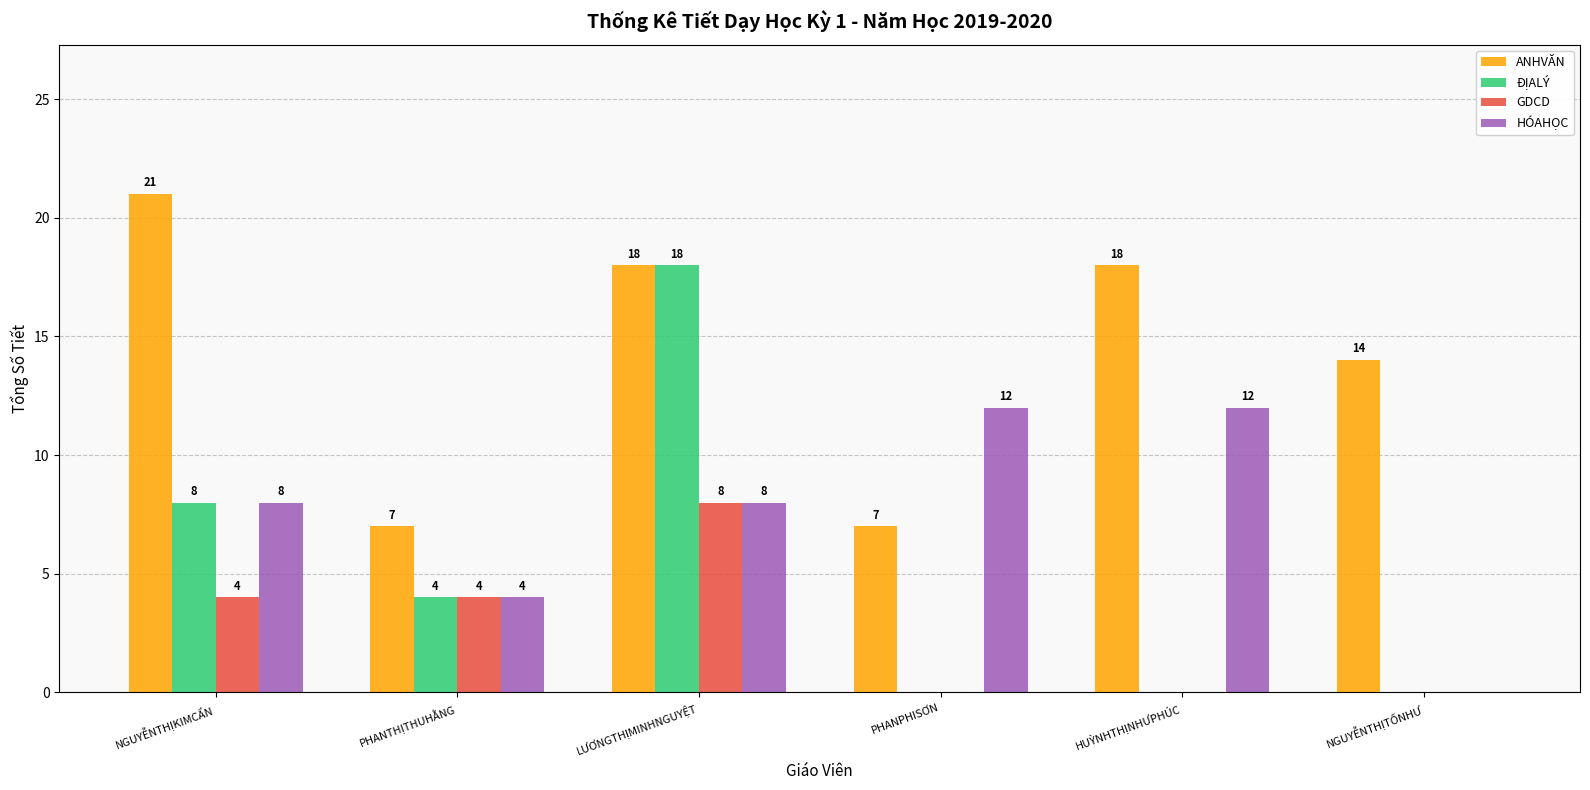

Between NGUYỄNTHỊKIMCẨN and HUỲNHTHỊNHƯPHÚC, which series saw the biggest shift?

ĐỊALÝ